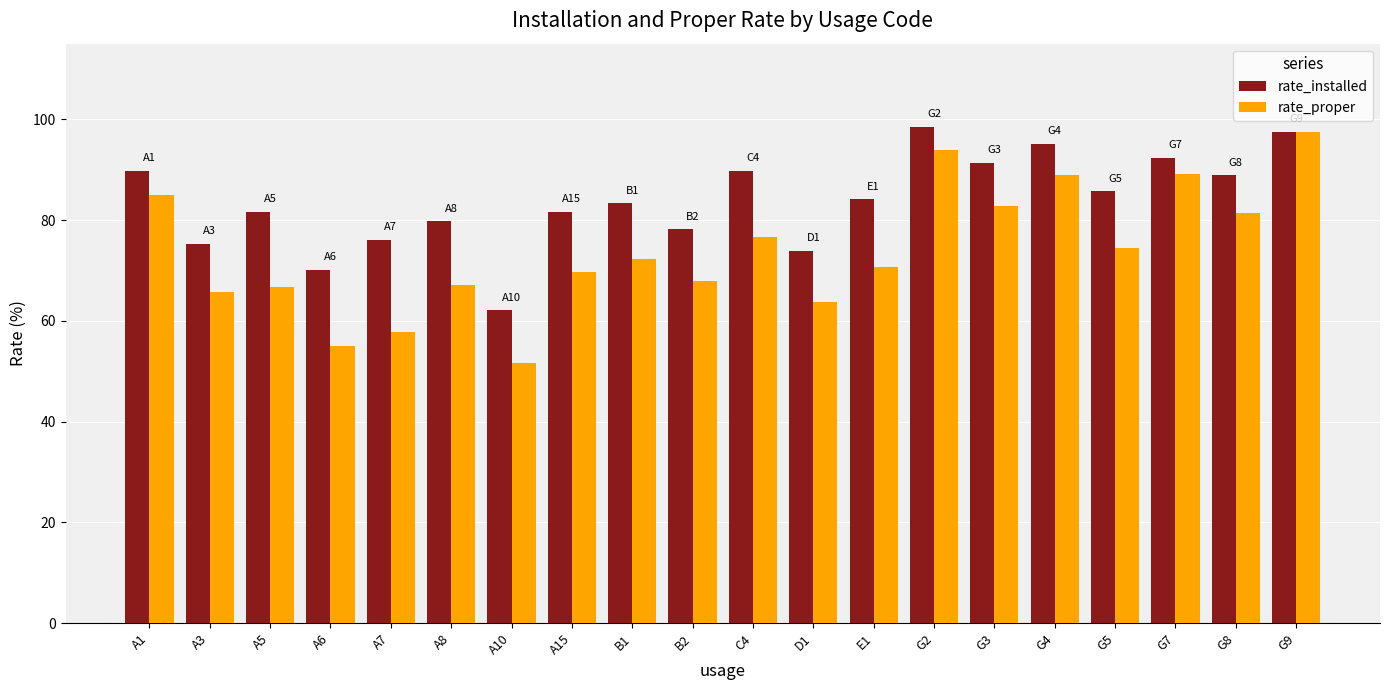

What is the value of the rate_installed bar at the 15th from the left?

91.4